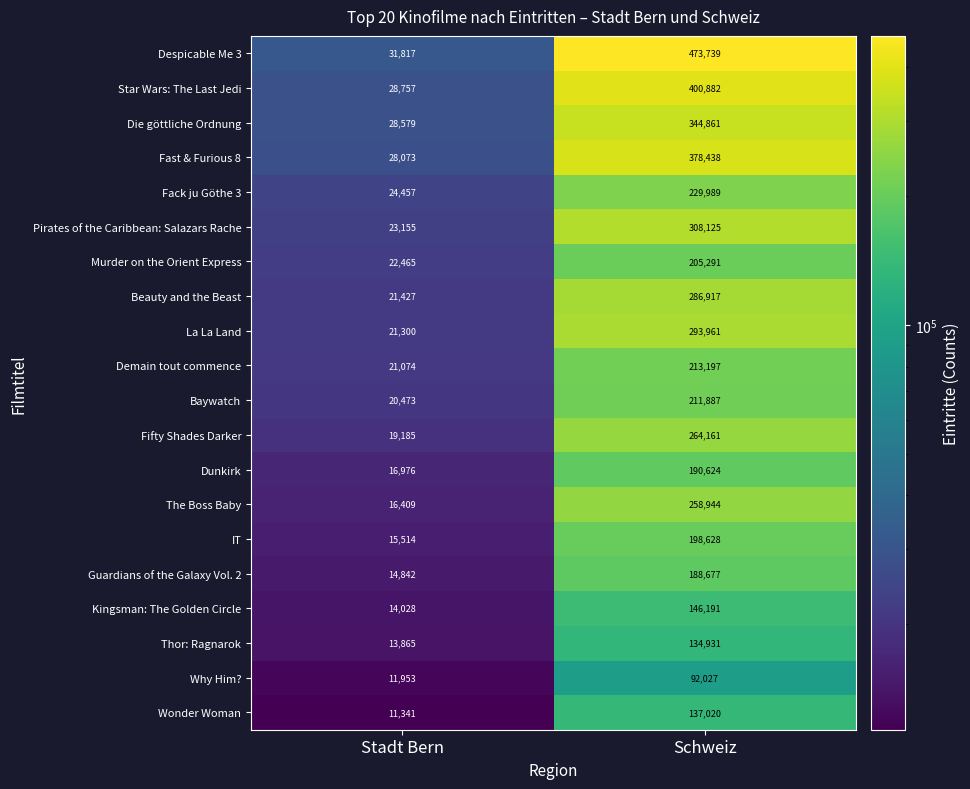

The value of Baywatch at Stadt Bern is 36600. True or false?

False